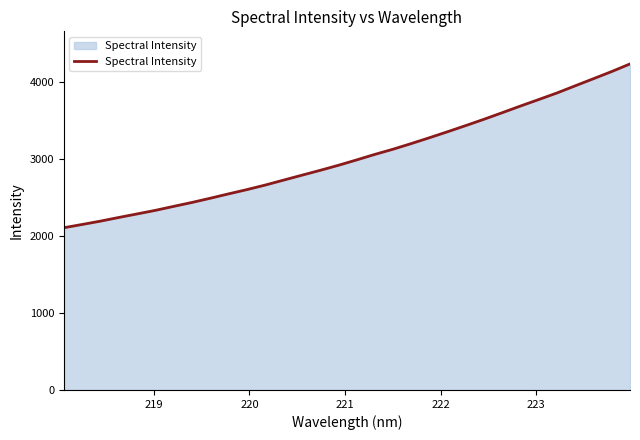

Reading left to right, list all the values displayed in this chart.

2107.1	2149.4	2192.7	2240.2	2286.2	2332.4	2384.2	2434.9	2489.6	2546.4	2601.4	2660.3	2724.1	2787.8	2850.9	2916.5	2986.2	3058.3	3125.8	3199.0	3275.3	3353.6	3434.0	3516.0	3601.3	3688.0	3772.2	3857.6	3950.6	4042.8	4135.8	4234.2